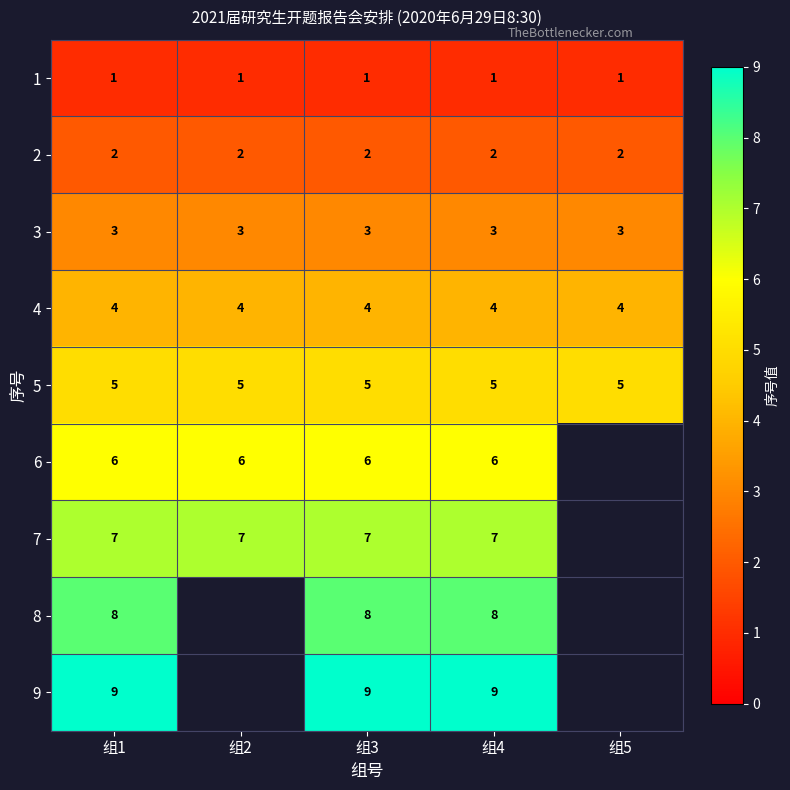

Rank the series at 组4 from highest to lowest value.

9, 8, 7, 6, 5, 4, 3, 2, 1